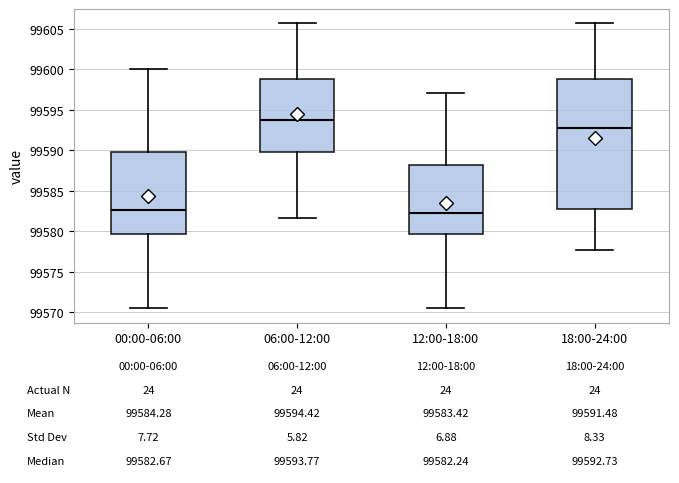

Comparing the boxes themselves (not the whiskers), which one is the tallest?

18:00-24:00